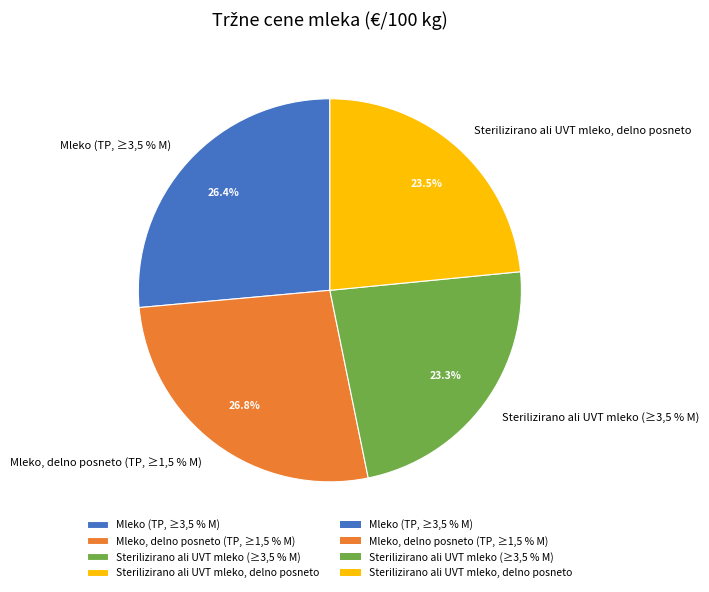

True or false: Sterilizirano ali UVT mleko (≥3,5 % M) accounts for 29% of the total.

False